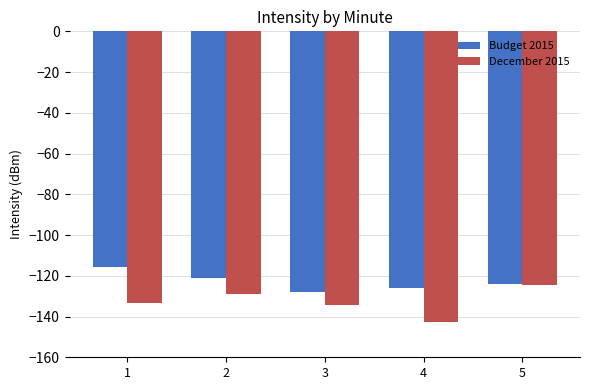

What is the average value of the December 2015 series?

-132.7